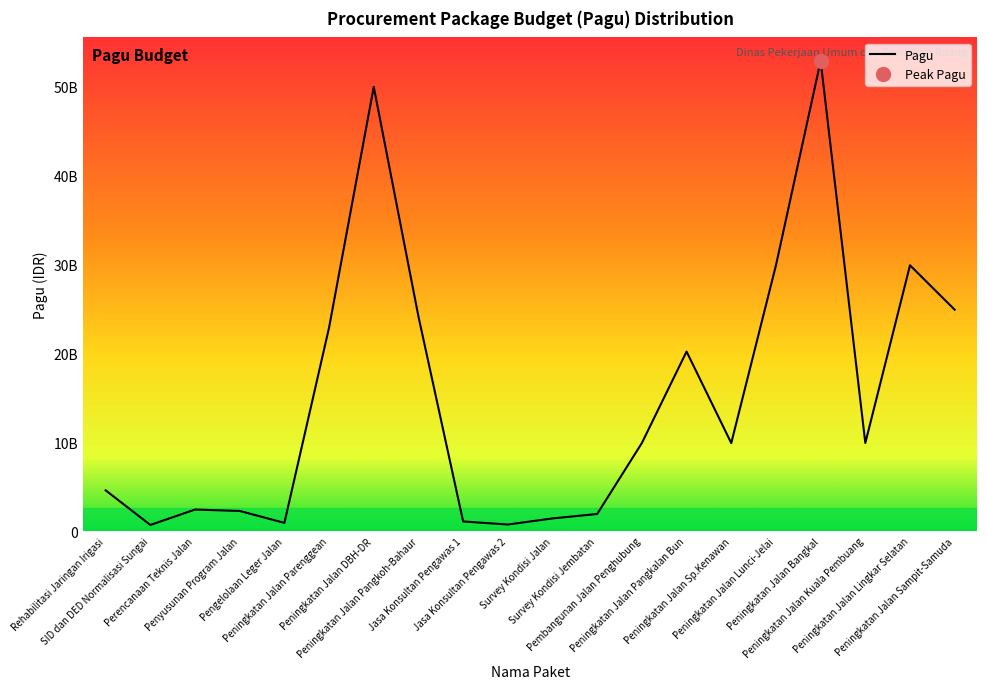

Where does the data first go above 9925500000?

Peningkatan Jalan Parenggean